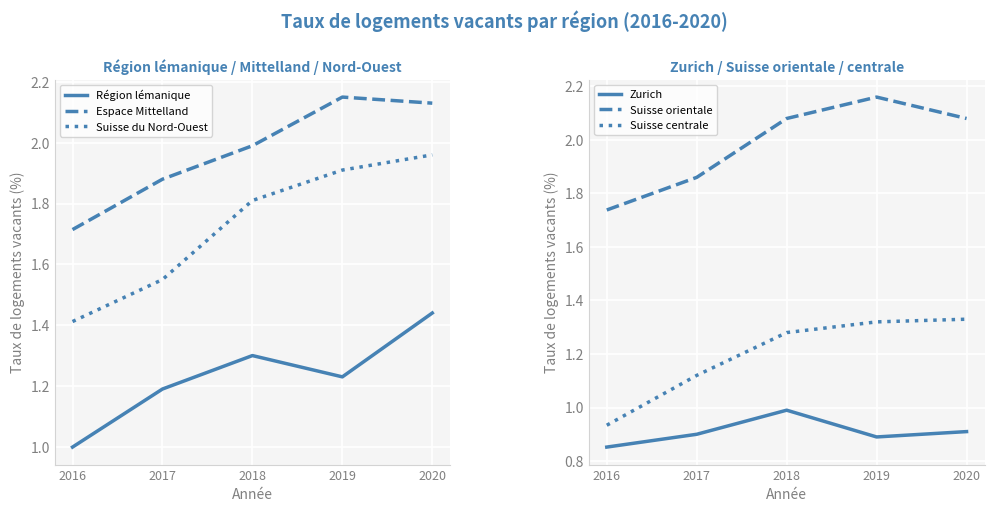

The Zurich series shows 1.6 at 2019. True or false?

False